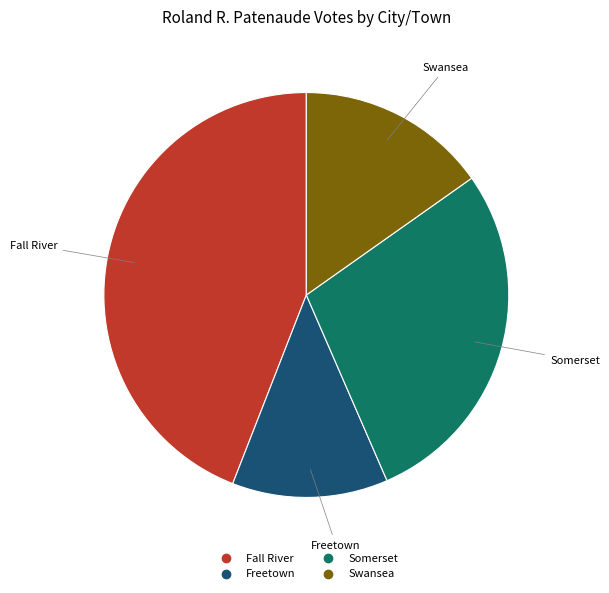

How many segments does this pie chart have?

4